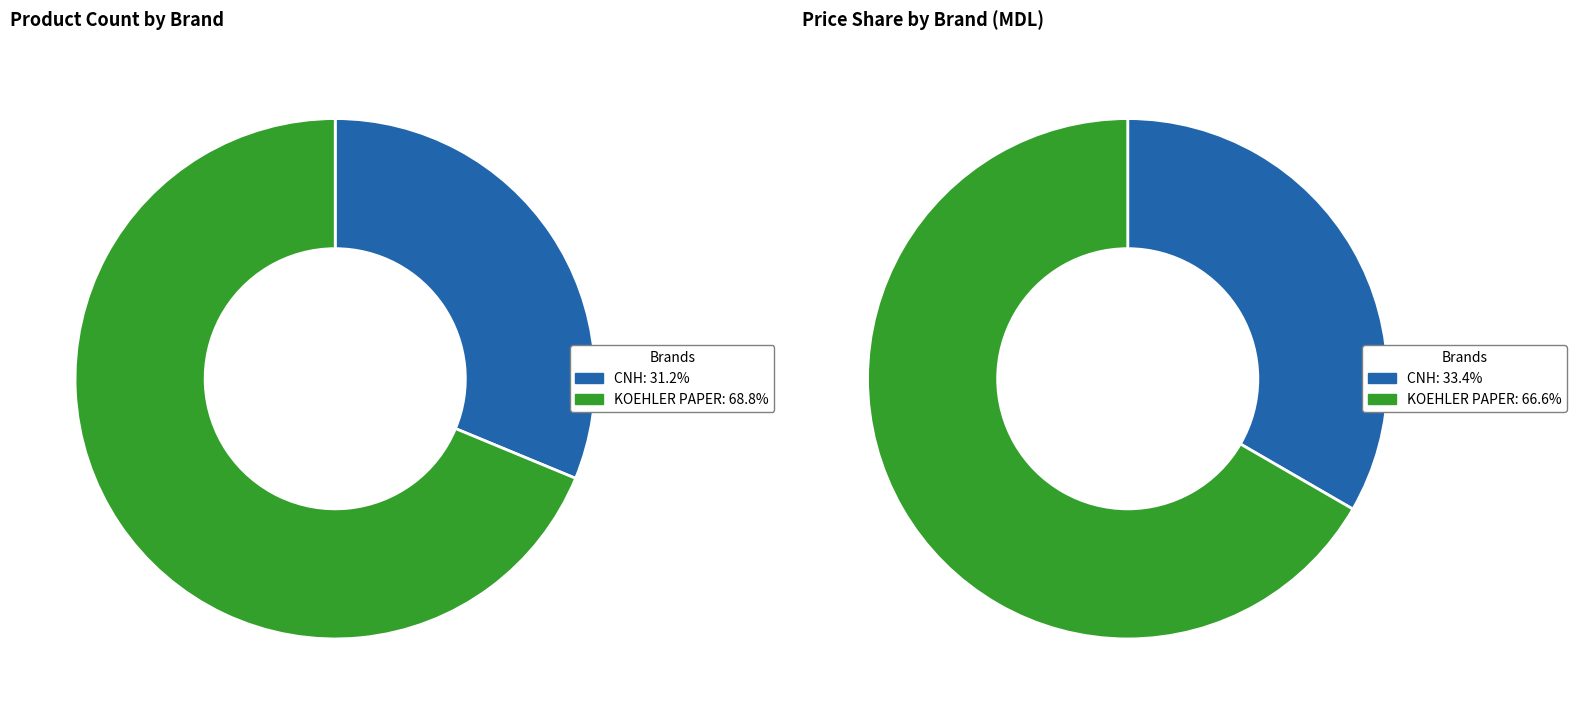

Count the number of slices in the pie.

2